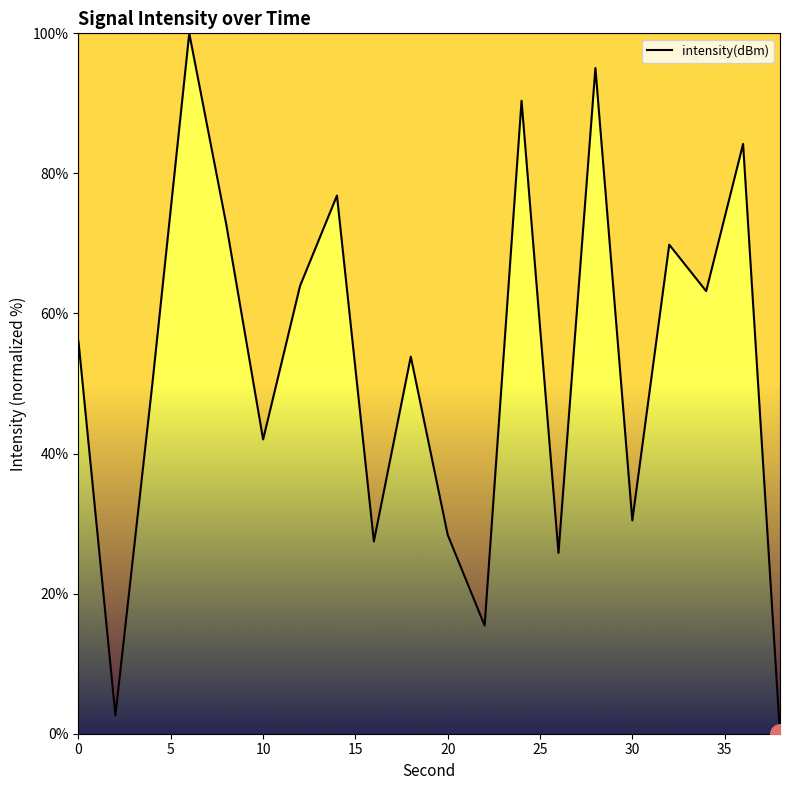

What is the difference between the maximum and minimum values?

100.0